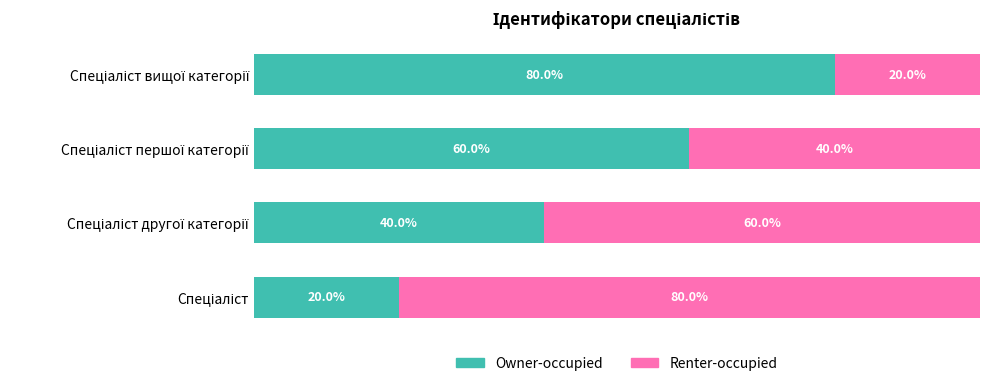

Reading right to left, extract all data points from this chart.

Owner-occupied: 80	60	40	20
Renter-occupied: 20	40	60	80